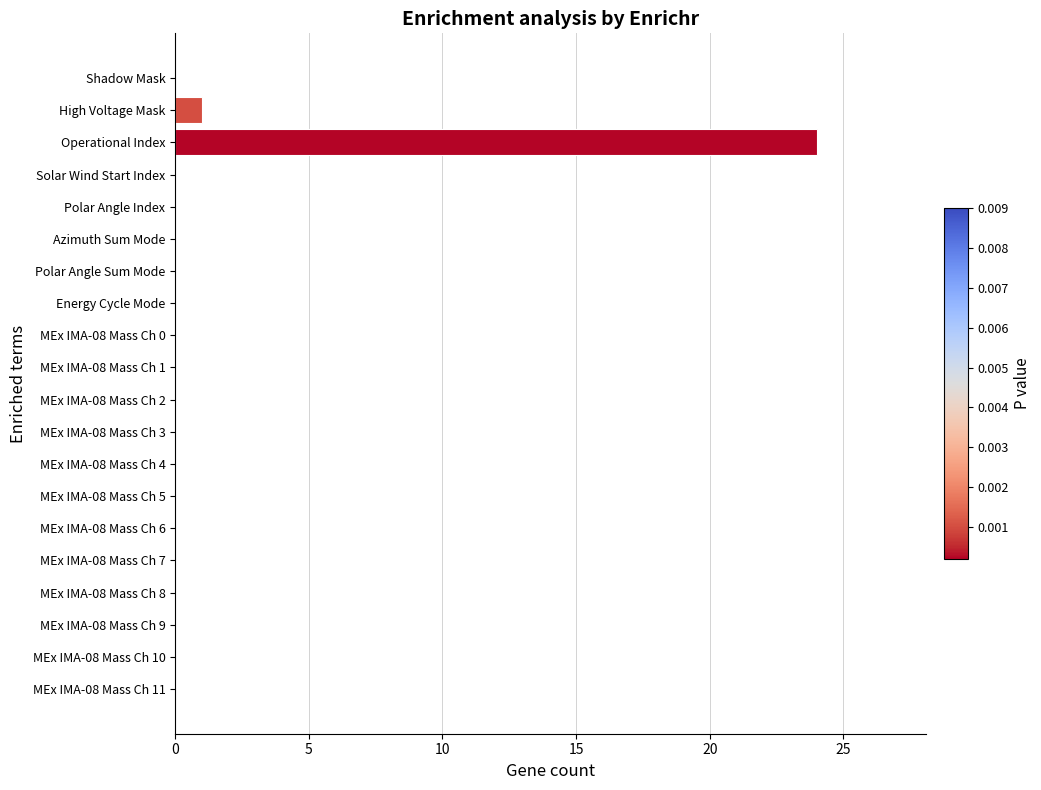

Reading top to bottom, what are all the values shown in this chart?

Shadow Mask=0	High Voltage Mask=1	Operational Index=24	Solar Wind Start Index=0	Polar Angle Index=0	Azimuth Sum Mode=0	Polar Angle Sum Mode=0	Energy Cycle Mode=0	MEx IMA-08 Mass Ch 0=0	MEx IMA-08 Mass Ch 1=0	MEx IMA-08 Mass Ch 2=0	MEx IMA-08 Mass Ch 3=0	MEx IMA-08 Mass Ch 4=0	MEx IMA-08 Mass Ch 5=0	MEx IMA-08 Mass Ch 6=0	MEx IMA-08 Mass Ch 7=0	MEx IMA-08 Mass Ch 8=0	MEx IMA-08 Mass Ch 9=0	MEx IMA-08 Mass Ch 10=0	MEx IMA-08 Mass Ch 11=0